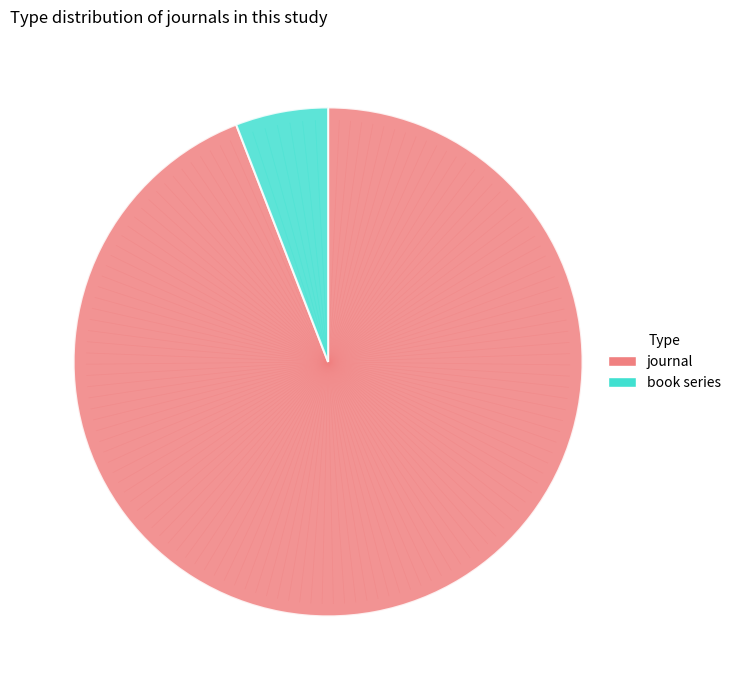

Approximately how many times larger is the value at journal compared to book series?

16.0